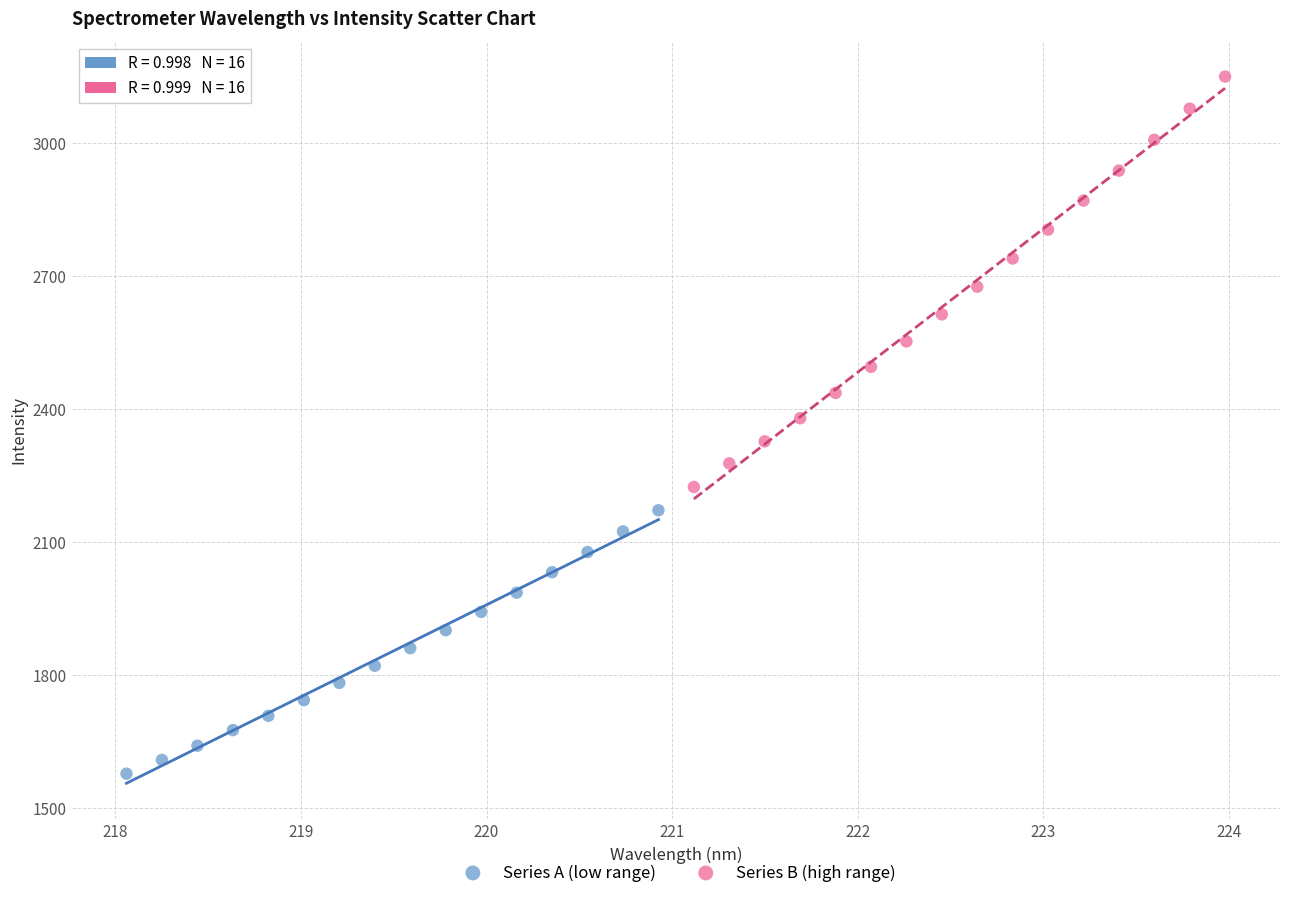

Which series contains the highest Y value?

Series B (high range)